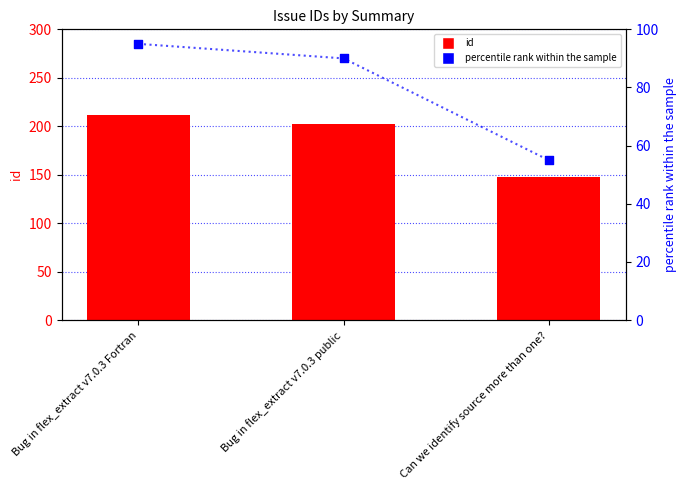

What are all the series names shown in the legend?

id, percentile rank within the sample